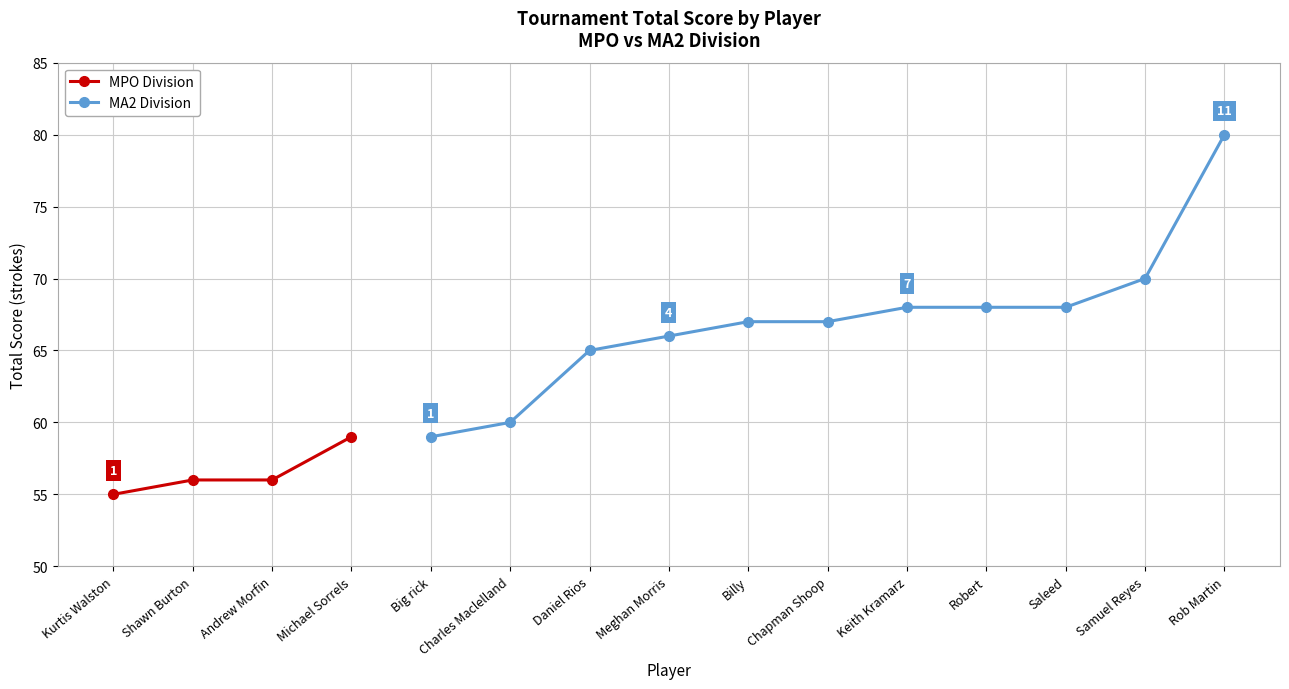

True or false: MPO Division has more than 1 interior local peaks.

False